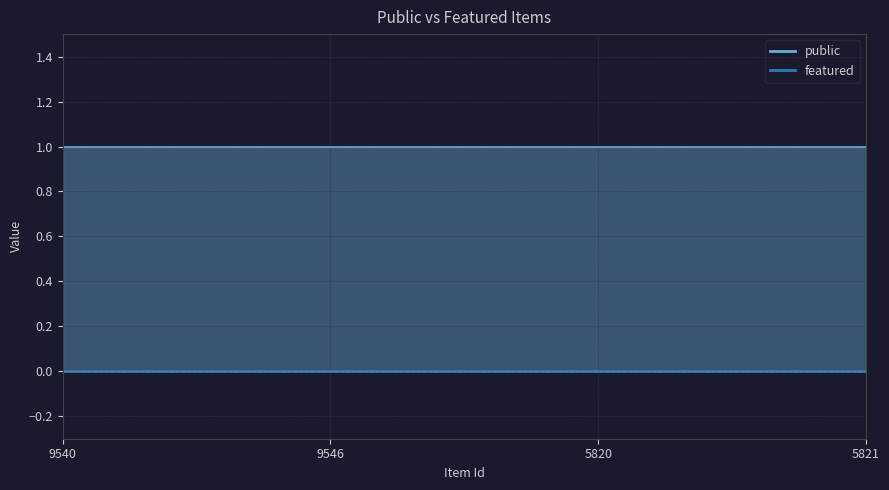

Which label corresponds to the smallest value in the chart?

9540